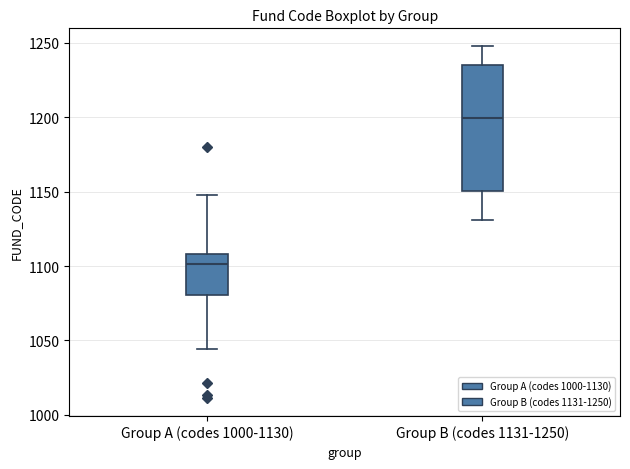

Reading left to right, transcribe this box plot: for each box, give where its median line is, the range the box spans, and where its two whiskers end, as read against the y-axis. The values are not printed on the chart, so give them approximately, as read against the axis.

Group A (codes 1000-1130): median 1100, box 1080 to 1110, whiskers 1045 to 1150
Group B (codes 1131-1250): median 1200, box 1150 to 1235, whiskers 1130 to 1250